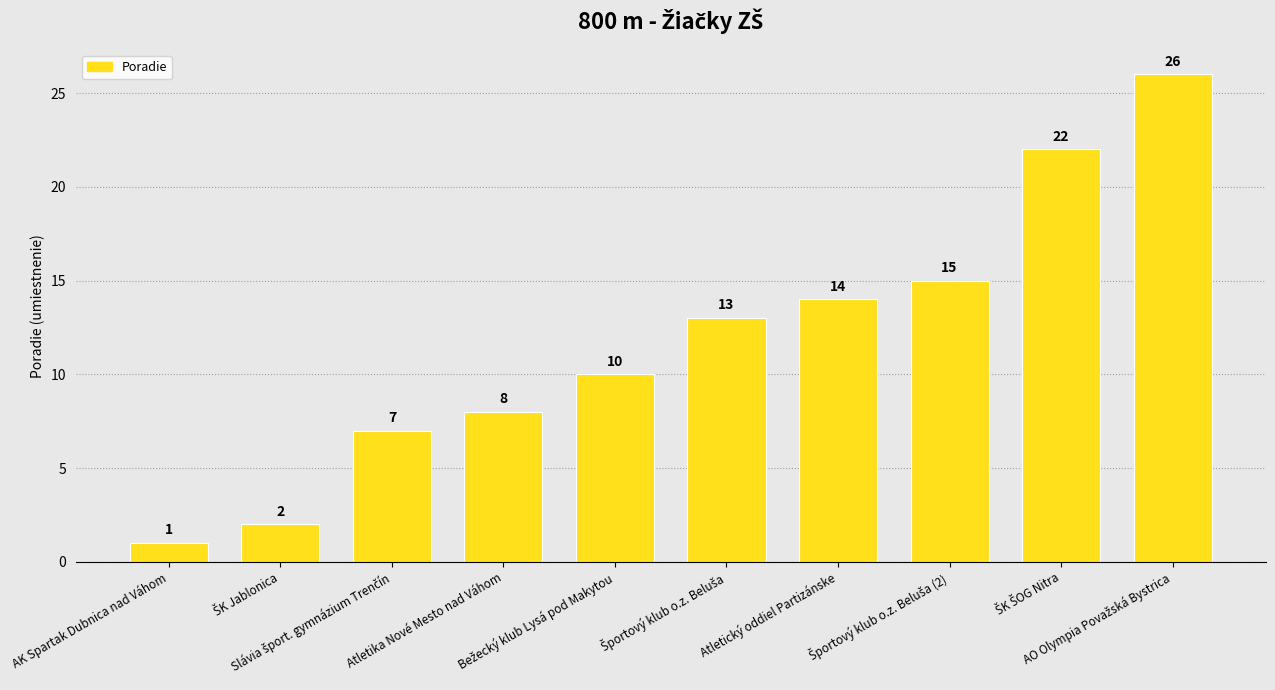

What is the sum of all values?

118